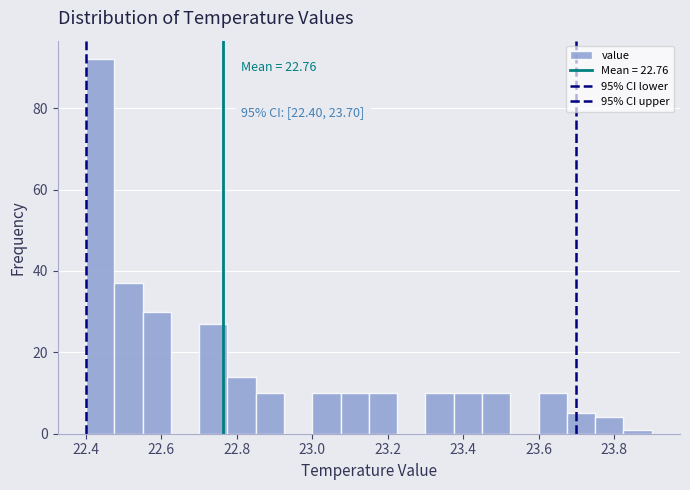

Around what value on the x-axis is the tallest bar? Give the approximate position of its centre, as read against the axis.

22.44